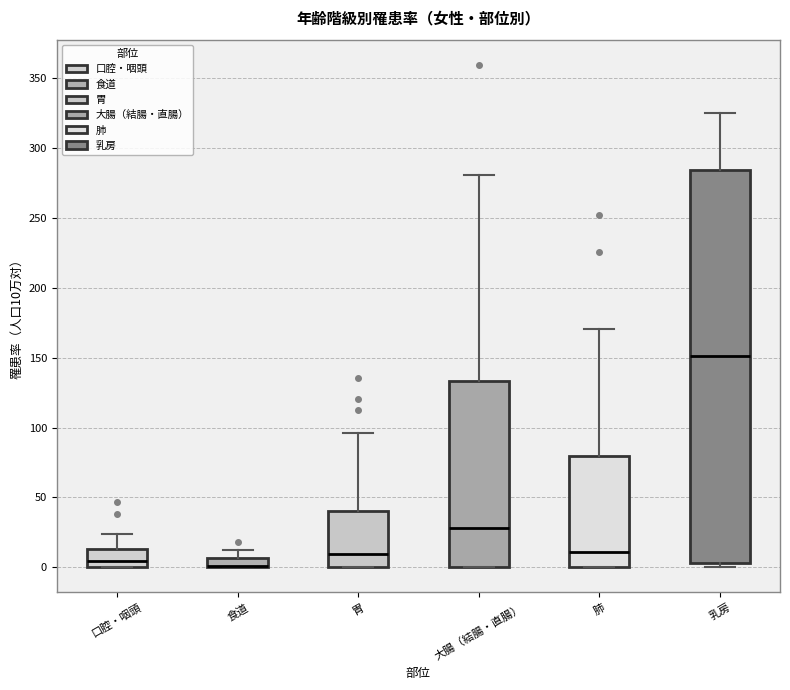

Where is the upper edge of the box for 肺 on the y-axis? The values are not printed on the chart, so give them approximately, as read against the axis.

80